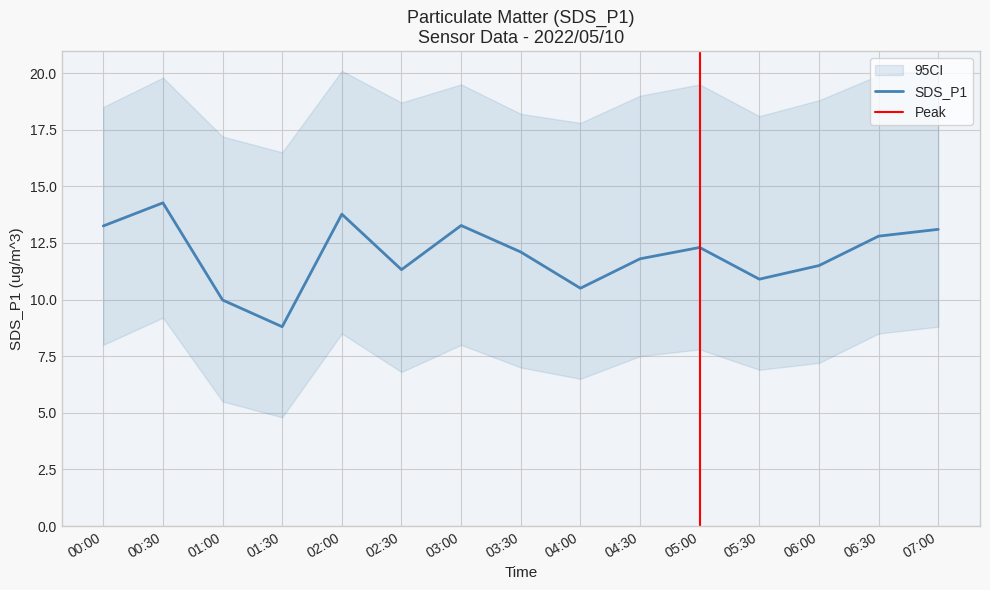

What is the maximum value shown in the chart?

20.2